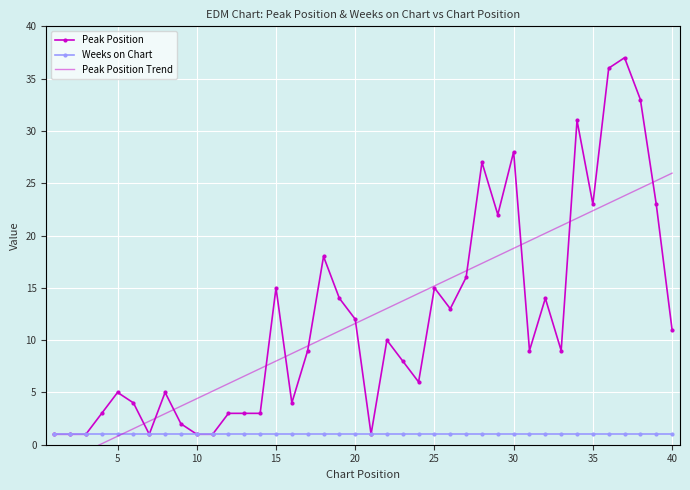

In Peak Position, how many points are lower than both neighbors (excluding endpoints)?

9